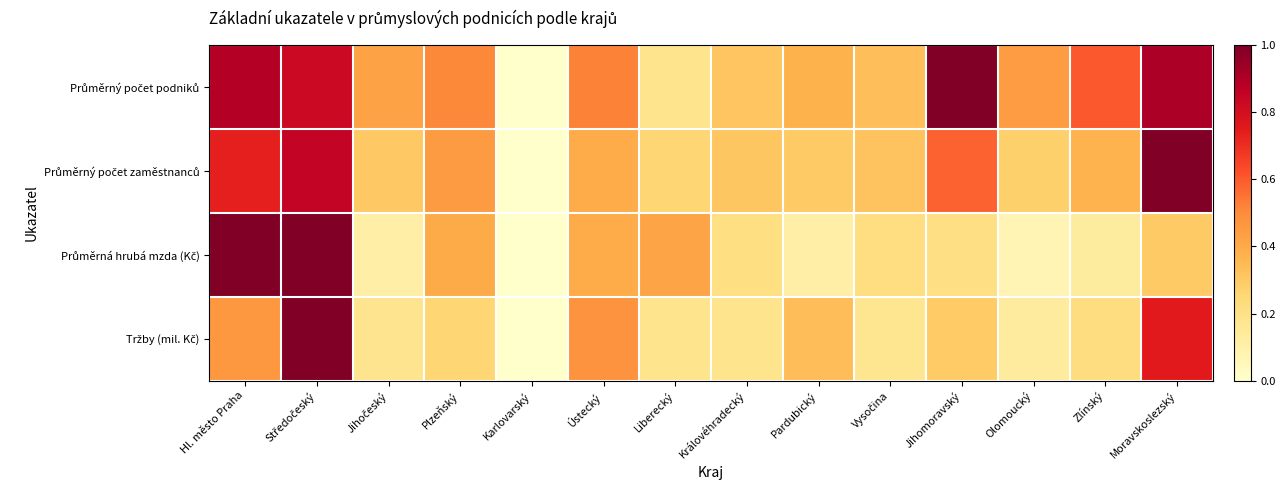

Rank the series by their maximum value, from highest to lowest.

Průměrný počet podniků, Průměrný počet zaměstnanců, Průměrná hrubá mzda (Kč), Tržby (mil. Kč)